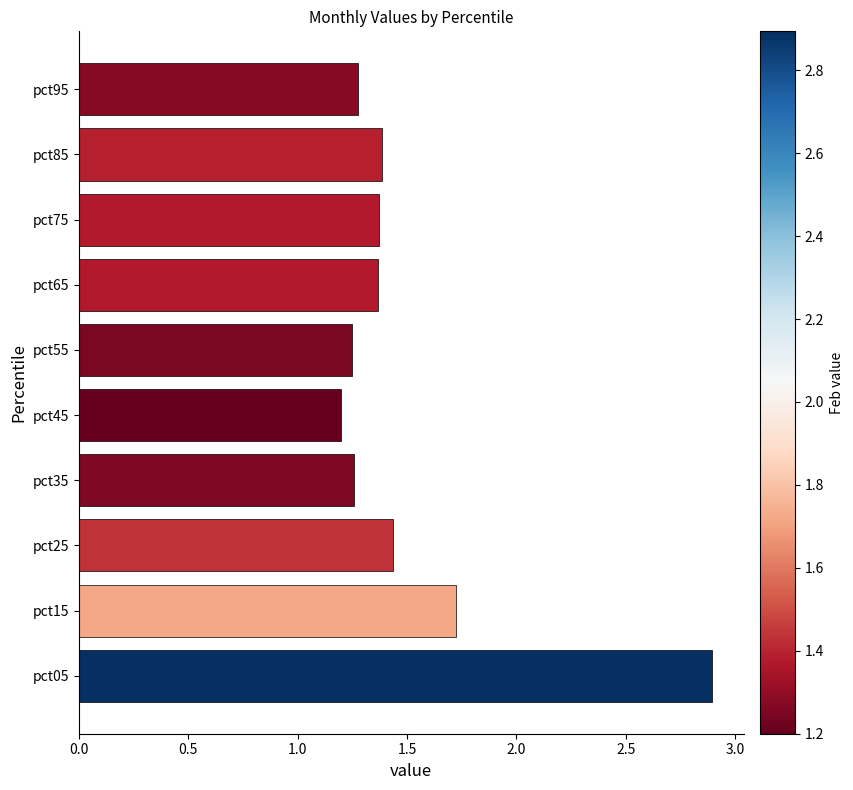

Count the values in the range 1 to 2.

9